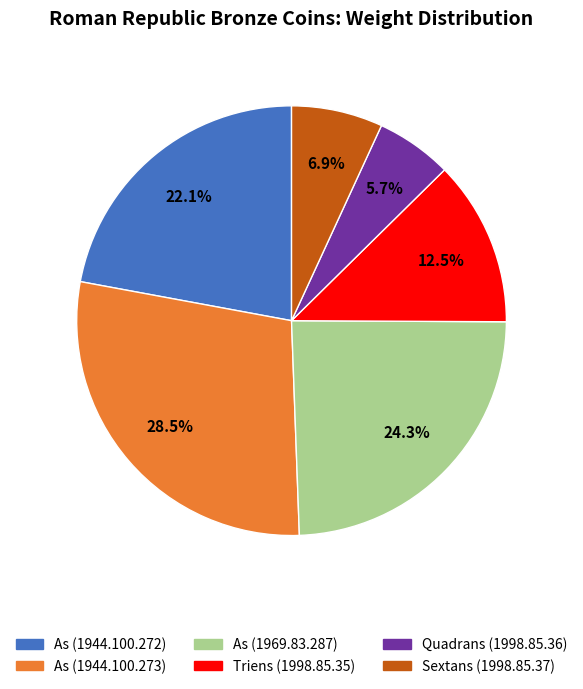

Count the number of slices in the pie.

6